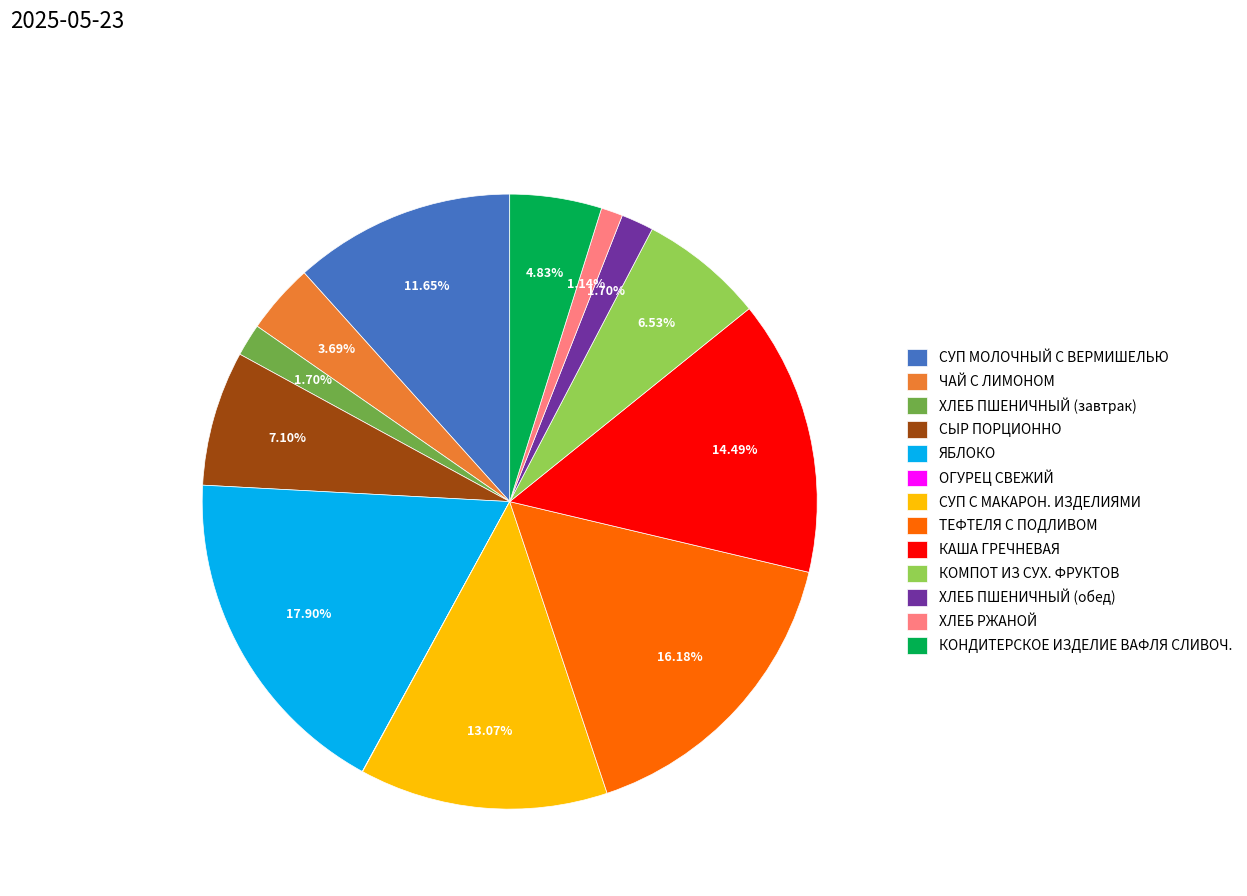

To the nearest percent, what is the combined percentage of ХЛЕБ ПШЕНИЧНЫЙ (завтрак) and ХЛЕБ ПШЕНИЧНЫЙ (обед)?

3%